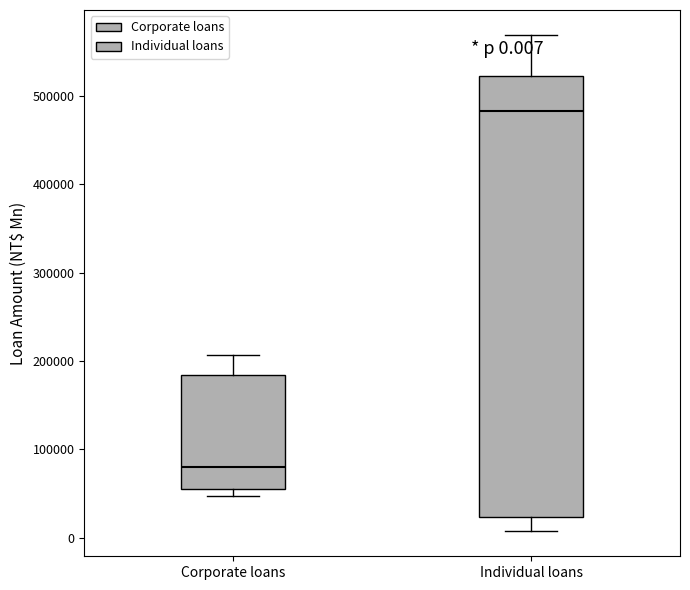

Which box's median line is the lowest?

Corporate loans